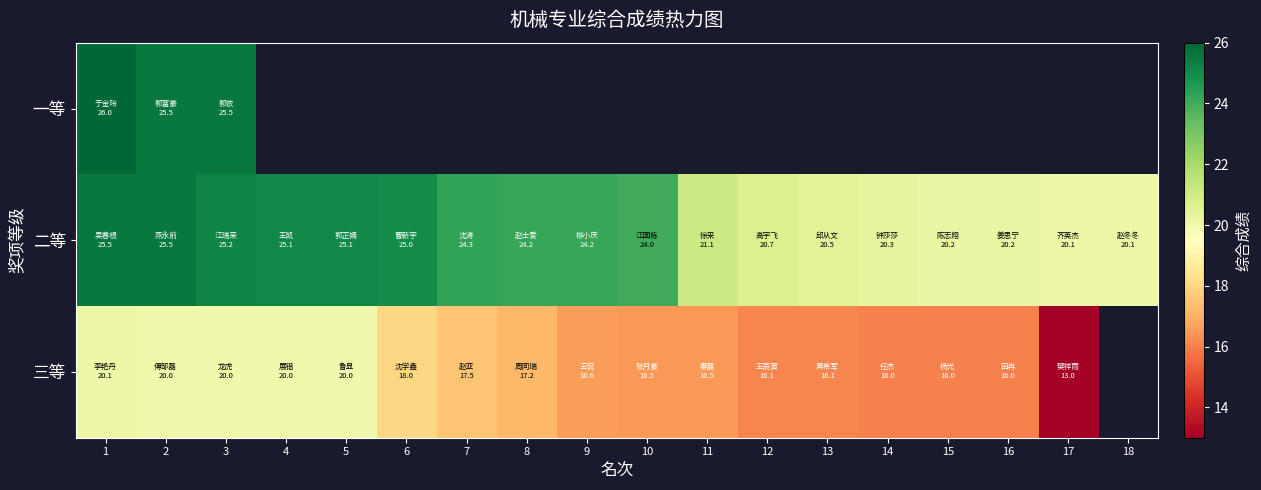

At 5, list the series in order from smallest to largest.

三等, 一等, 二等